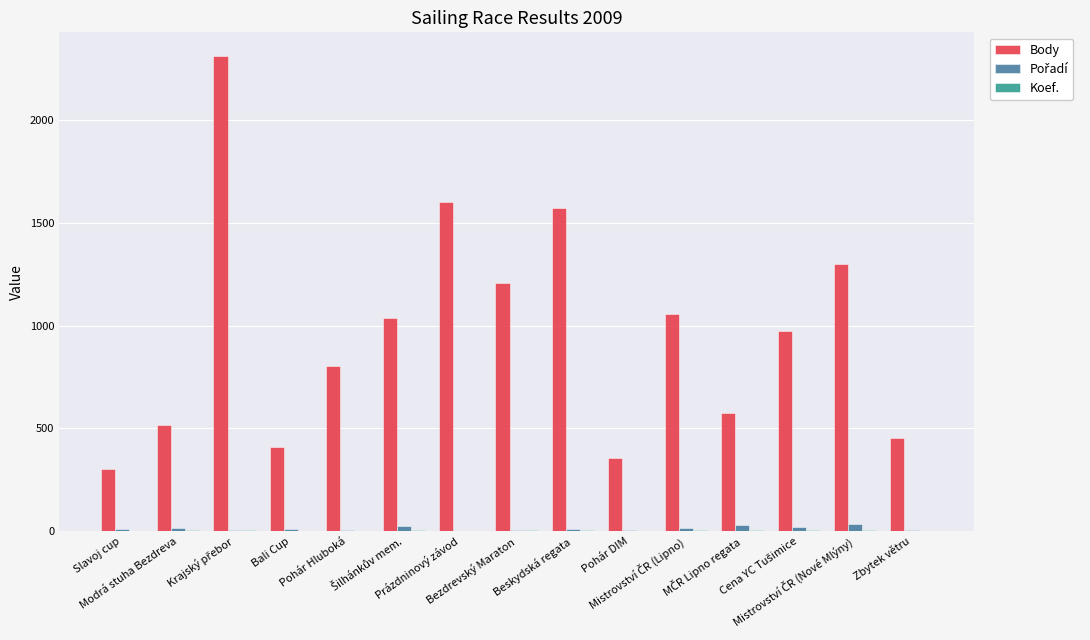

Which series has the largest total across all categories?

Body